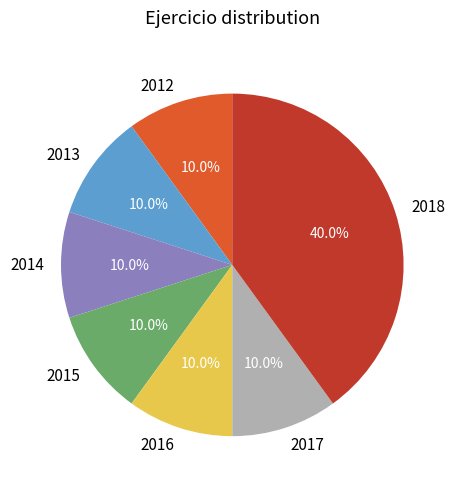

To the nearest percent, what is the average slice percentage?

14%